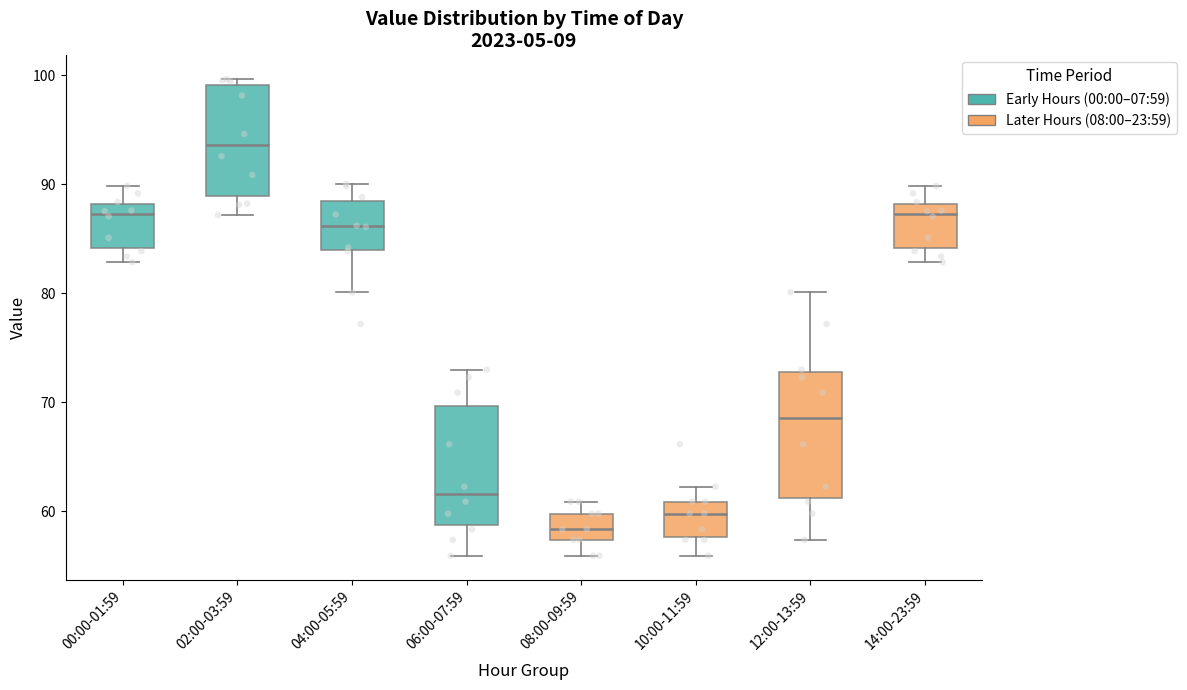

Reading left to right, read every box against the y-axis: the position of its median line, the range the box covers, and the ends of its whiskers. The values are not printed on the chart, so give them approximately, as read against the axis.

00:00-01:59: median 87, box 84 to 88, whiskers 83 to 90
02:00-03:59: median 94, box 89 to 99, whiskers 87 to 100
04:00-05:59: median 86, box 84 to 88, whiskers 80 to 90
06:00-07:59: median 62, box 59 to 70, whiskers 56 to 73
08:00-09:59: median 58, box 57 to 60, whiskers 56 to 61
10:00-11:59: median 60, box 58 to 61, whiskers 56 to 62
12:00-13:59: median 69, box 61 to 73, whiskers 57 to 80
14:00-23:59: median 87, box 84 to 88, whiskers 83 to 90